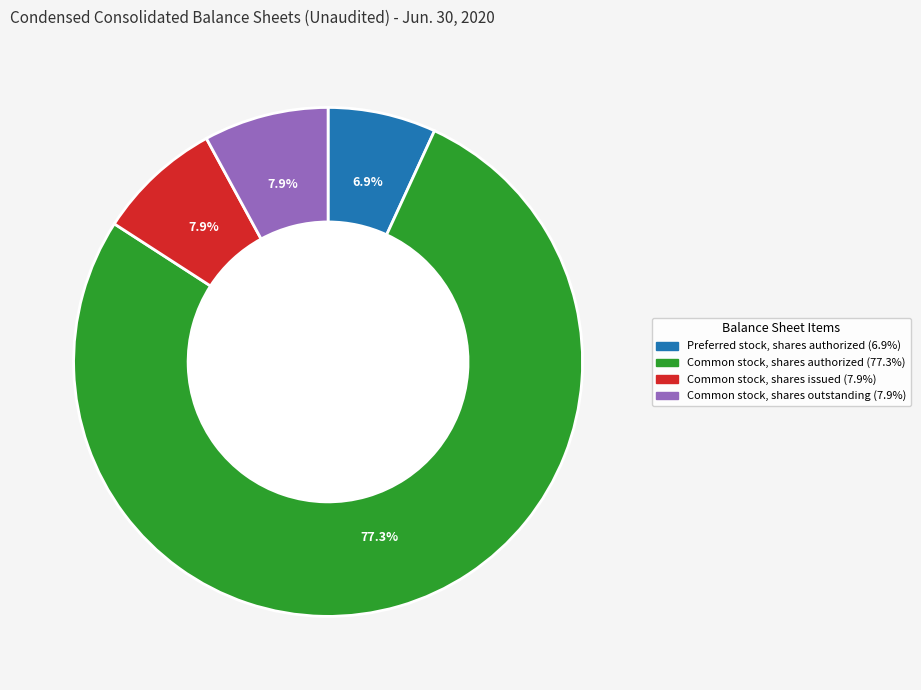

Does any single category account for the majority?

Yes